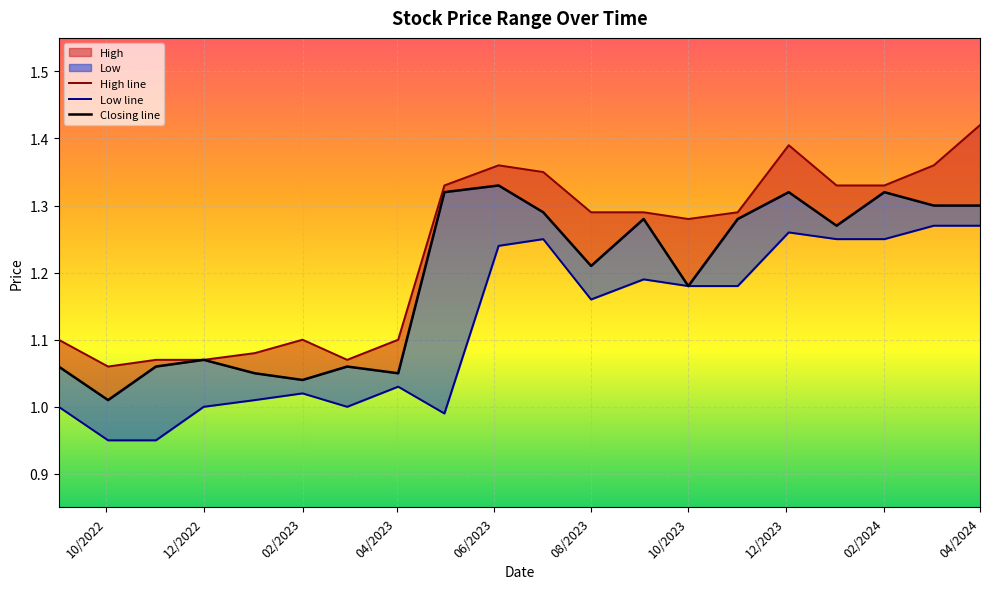

How many interior local valleys does the Closing line series have?

6